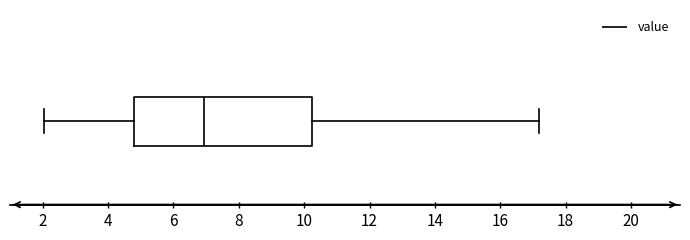

Read this box plot against the x-axis: the position of the median line, the range covered by the box, and the ends of both whiskers. The values are not printed on the chart, so give them approximately, as read against the axis.

median 7.0, box 4.8 to 10.2, whiskers 2.0 to 17.2